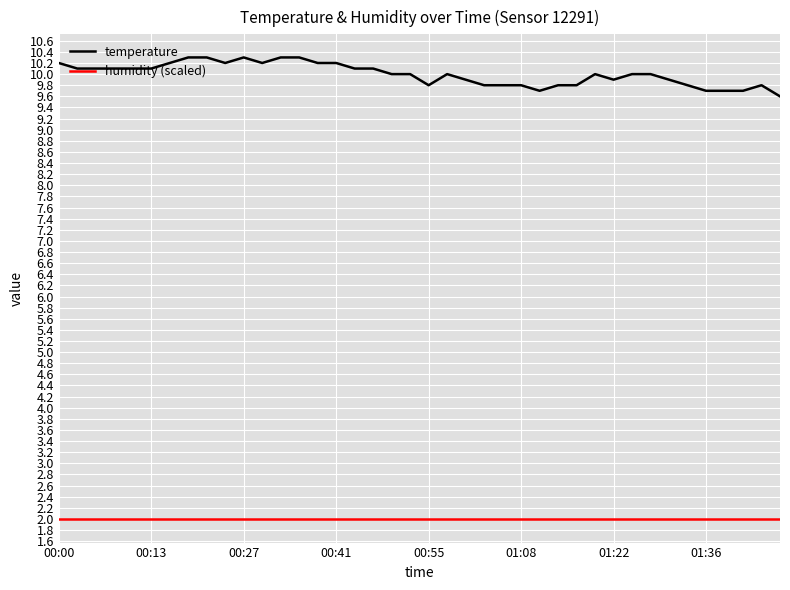

True or false: temperature and humidity (scaled) intersect in this chart.

False